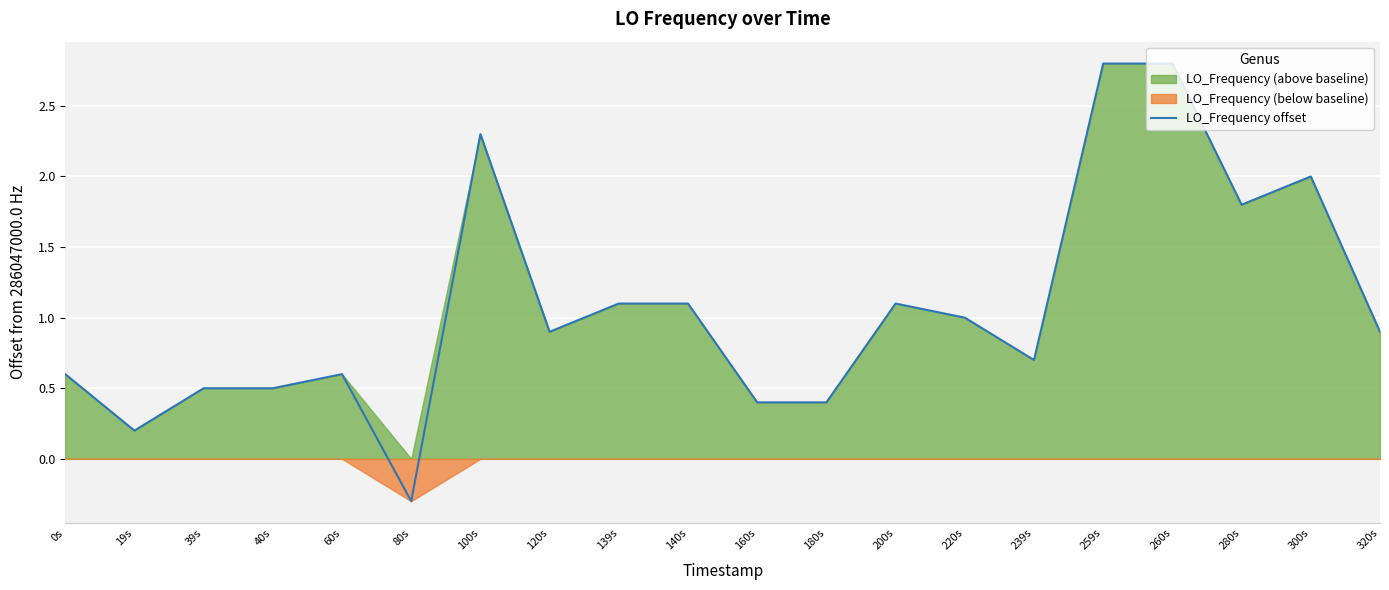

What is the sum of all values?

21.4